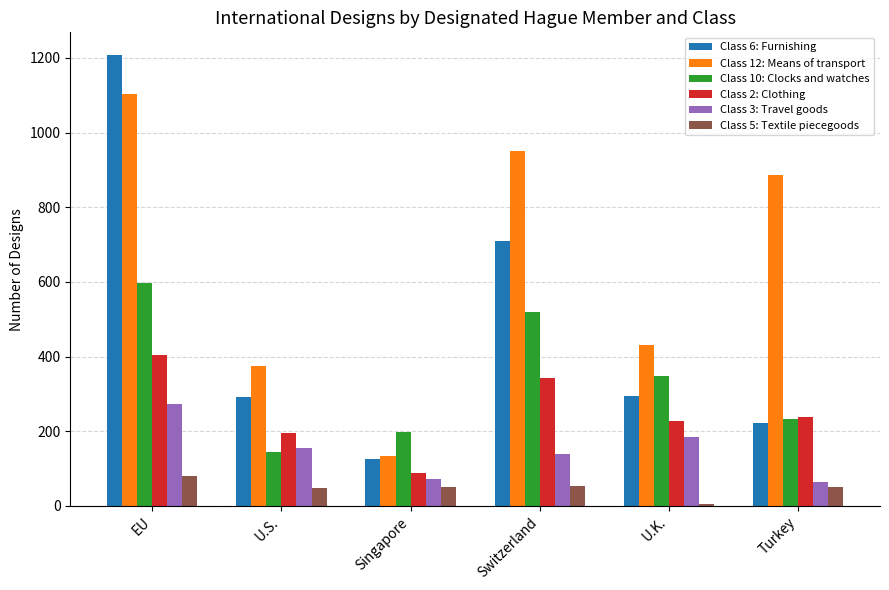

The Class 5: Textile piecegoods series shows 54 at Switzerland. True or false?

True